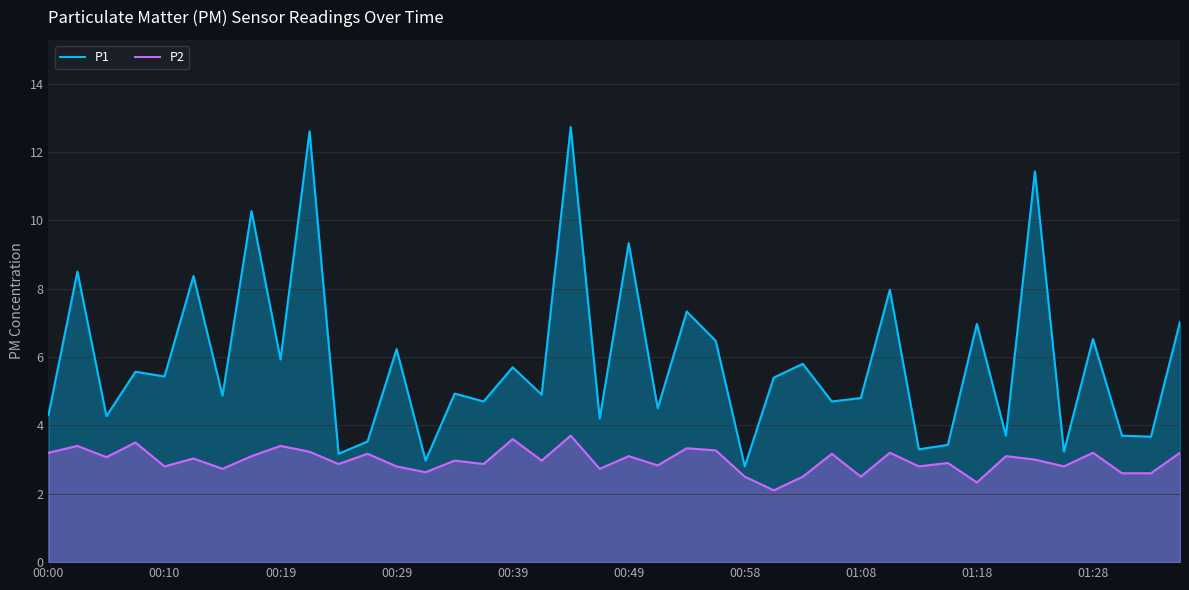

What is the difference between the maximum and second lowest values in the P1 series?

9.8